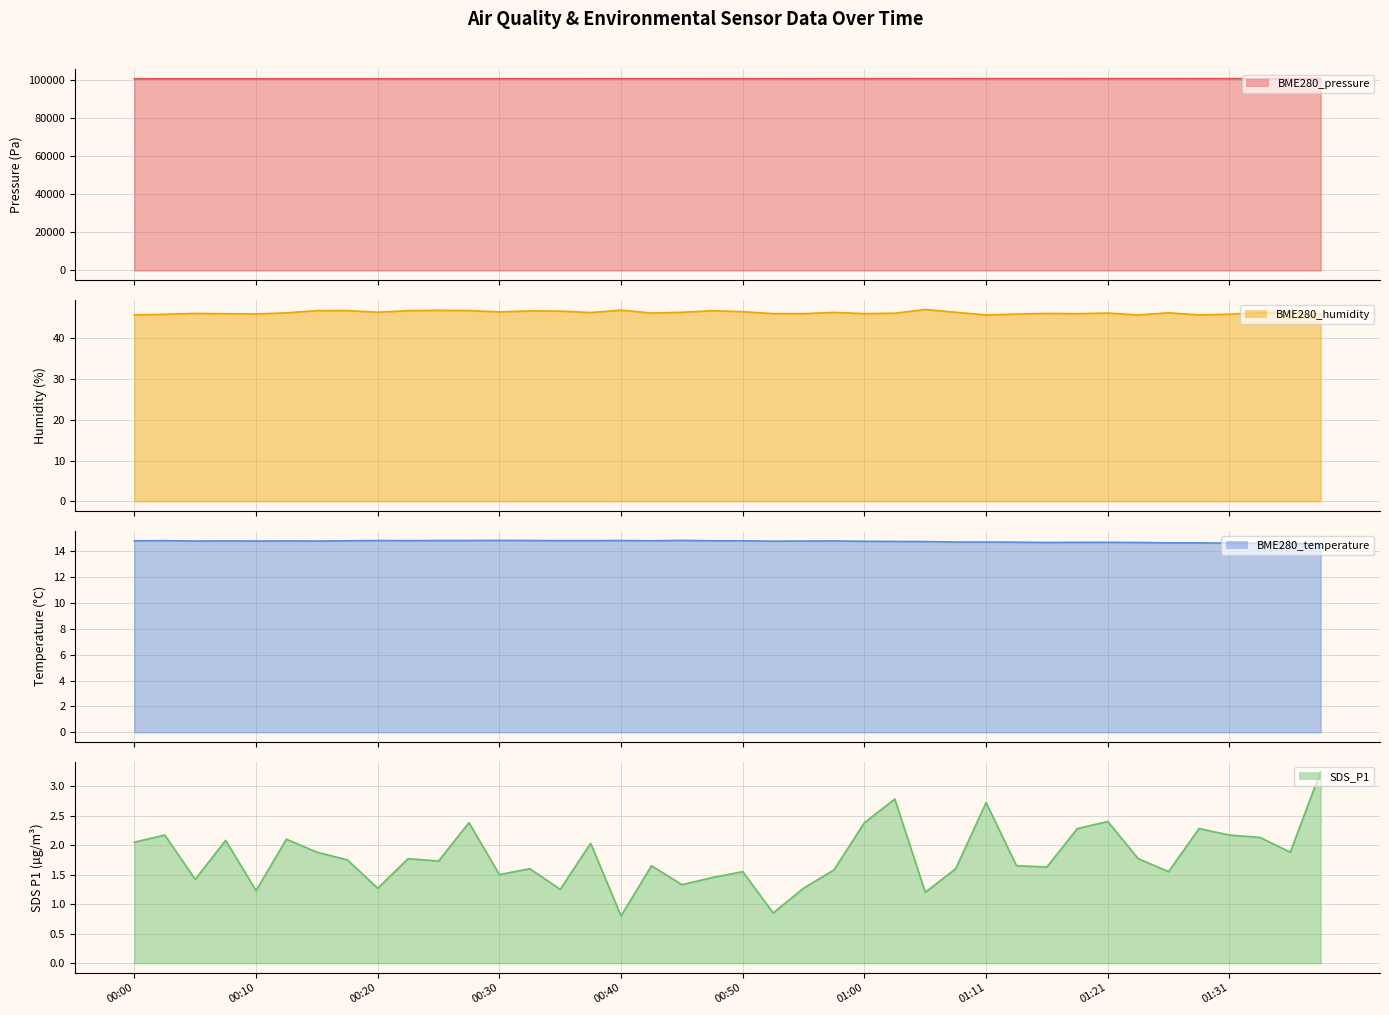

At which category is the sum across all series the highest?

39